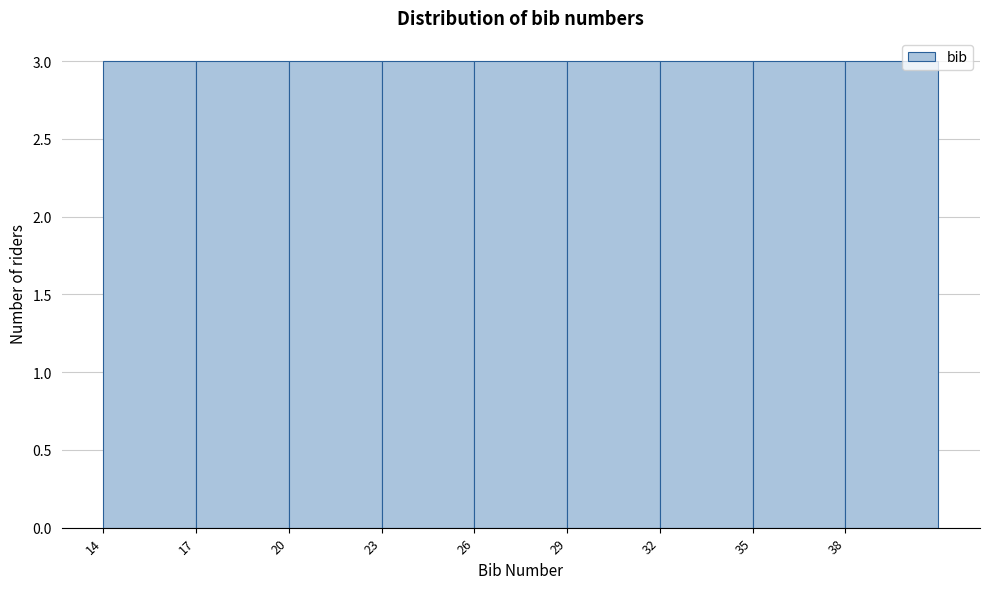

Reading left to right, list every bar in this chart as the range it spans on the x-axis followed by its height. The values are not printed on the chart, so give them approximately, as read against the axis.

14 to 17: 3
17 to 20: 3
20 to 23: 3
23 to 26: 3
26 to 29: 3
29 to 32: 3
32 to 35: 3
35 to 38: 3
38 to 41: 3